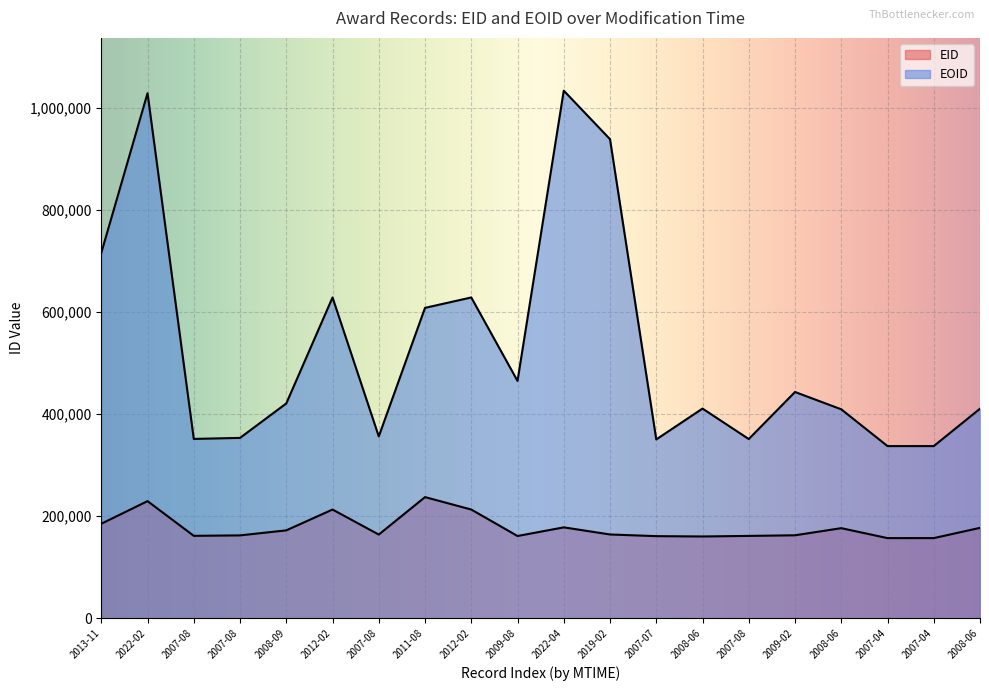

True or false: EID and EOID intersect in this chart.

False